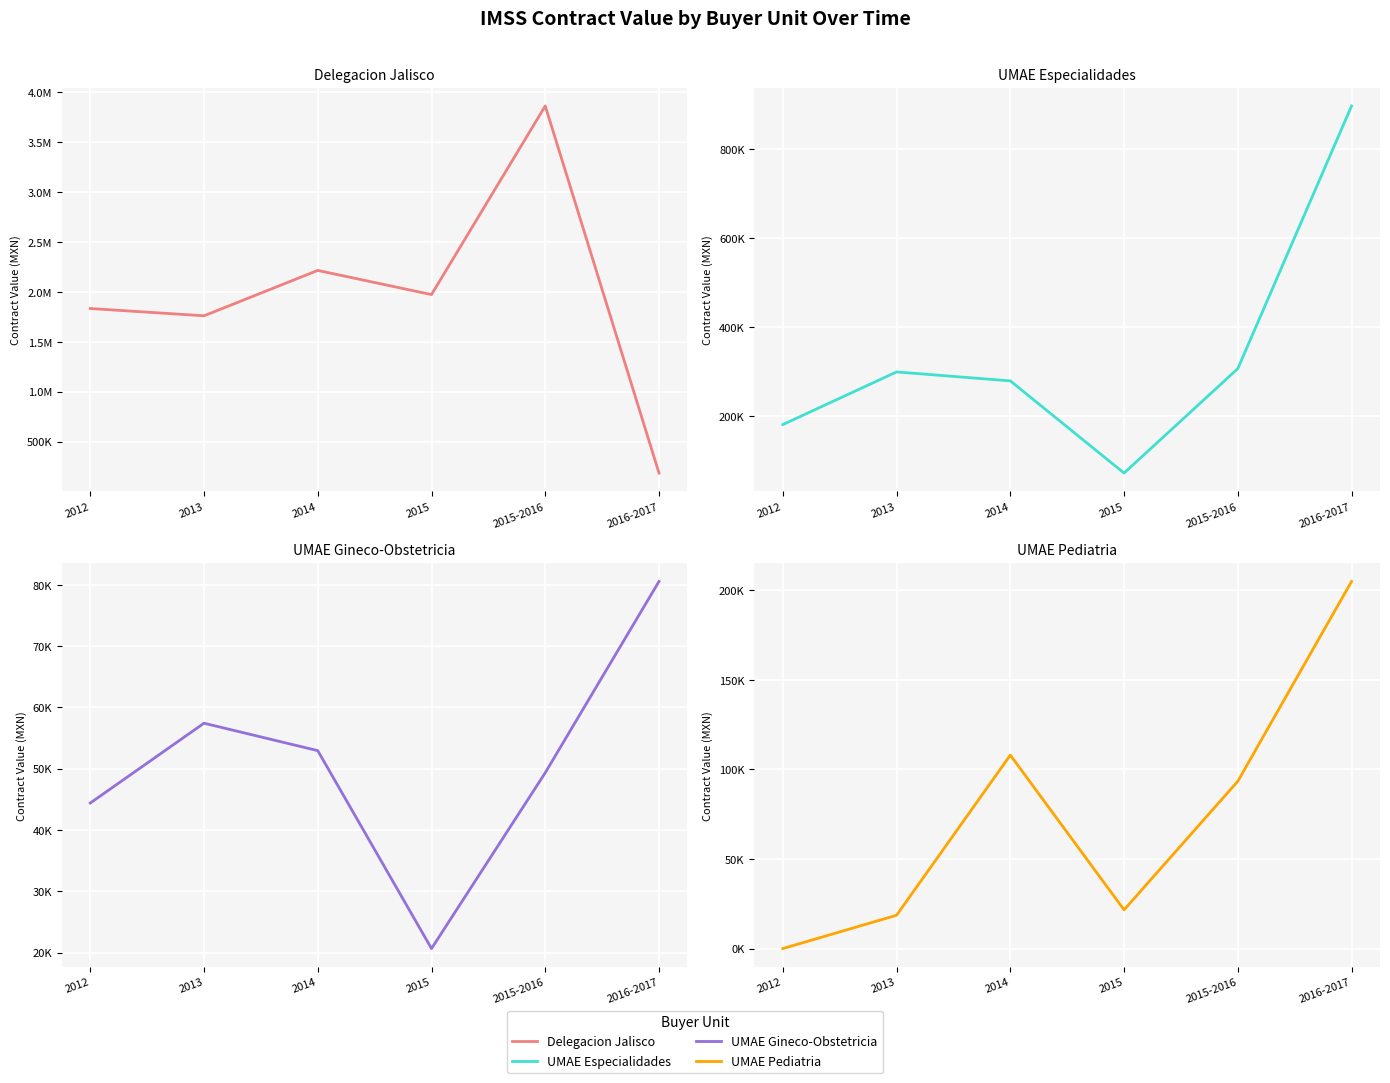

At which label does UMAE Pediatria first exceed 93401?

2014